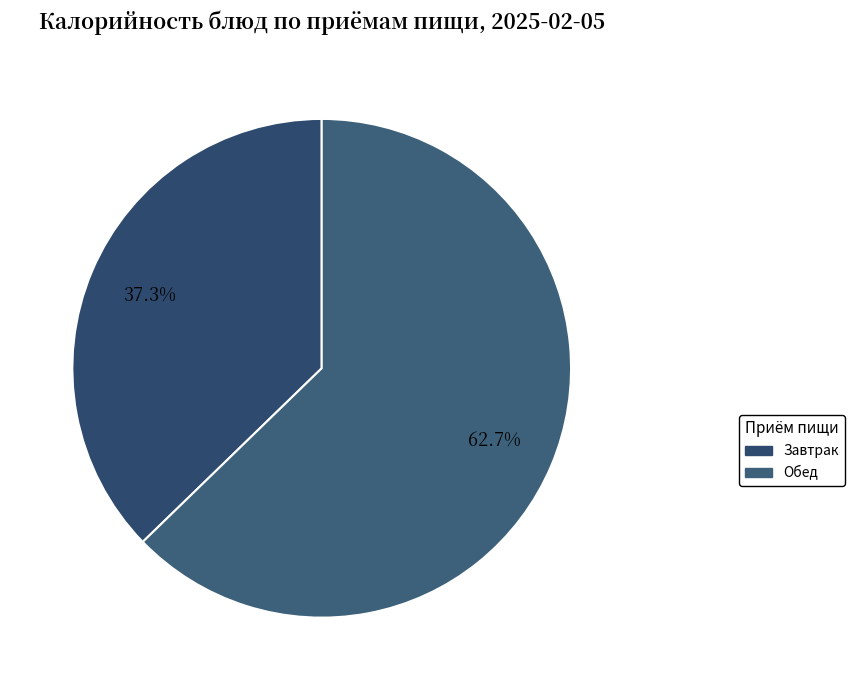

How many slices are in this pie chart?

2